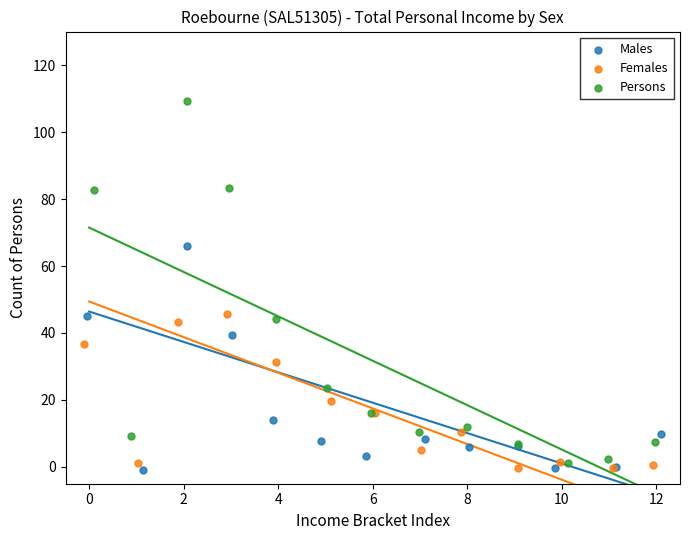

Which series reaches the maximum Y coordinate?

Persons